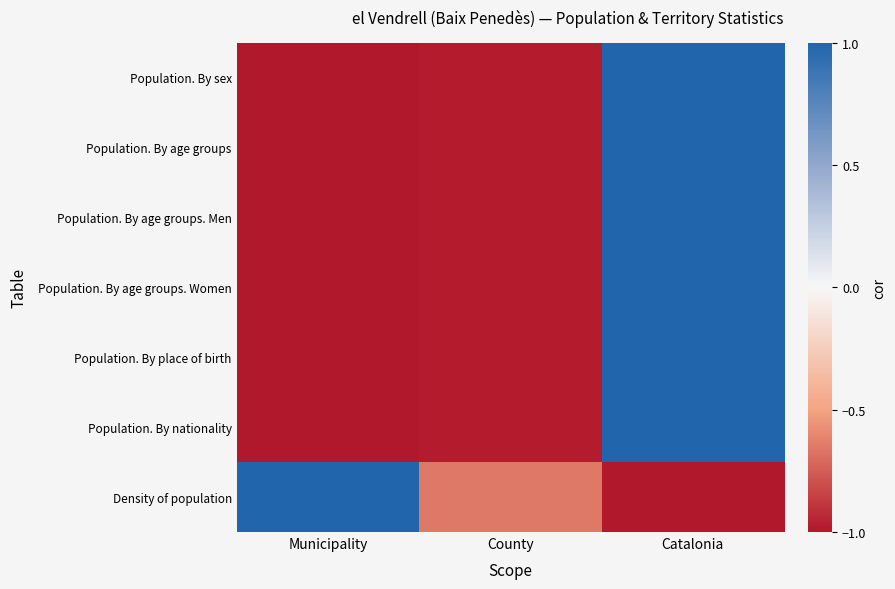

Count the number of categories in the chart.

3